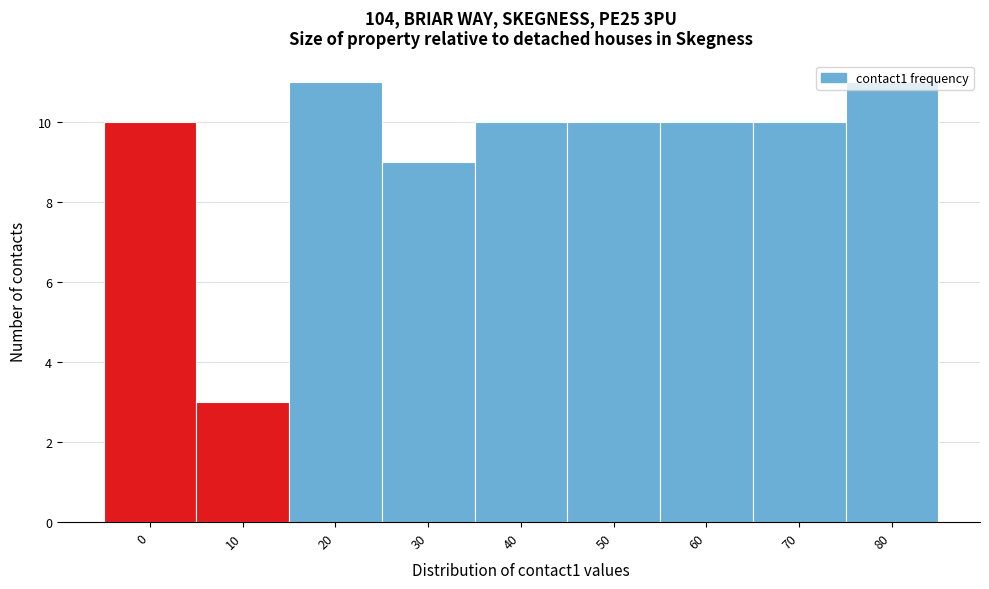

What is the value of the 1st bar from the left?

10